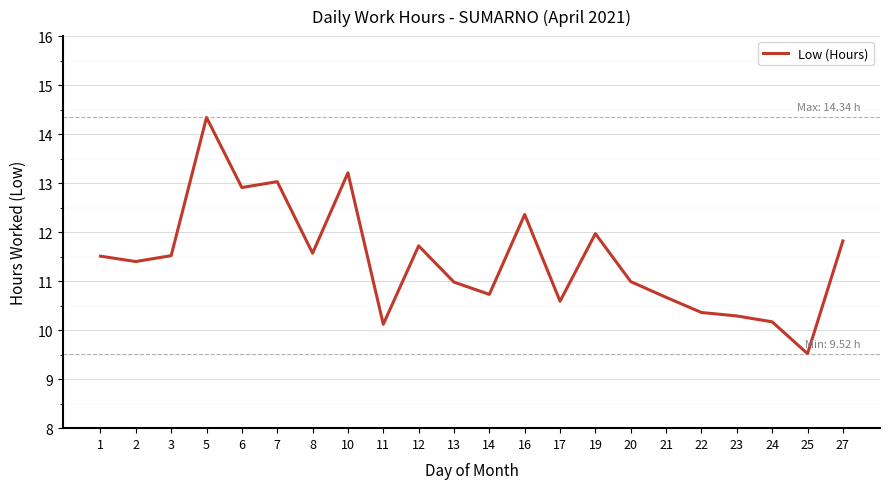

True or false: the data shows 22.2 at 6.

False